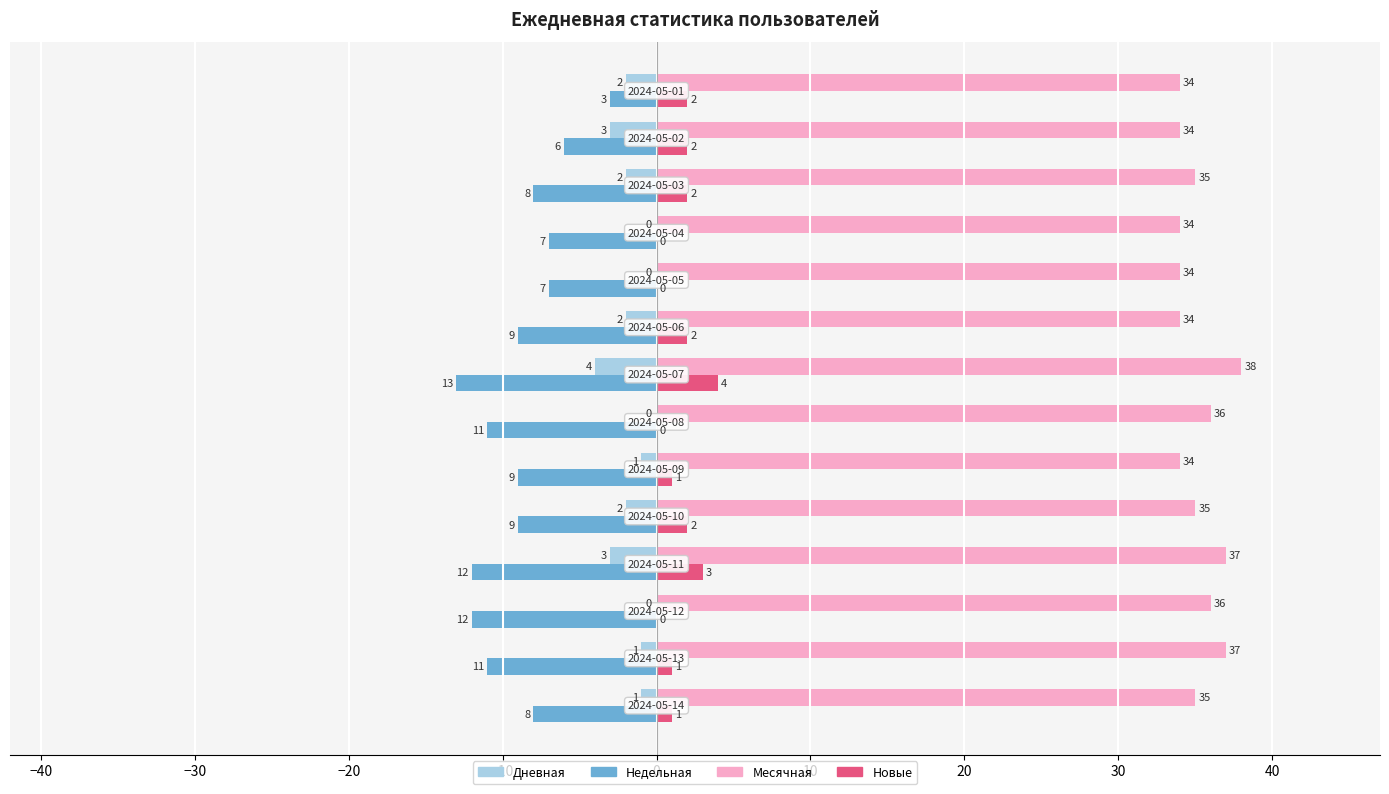

What is the sum of all Недельная values?

-125